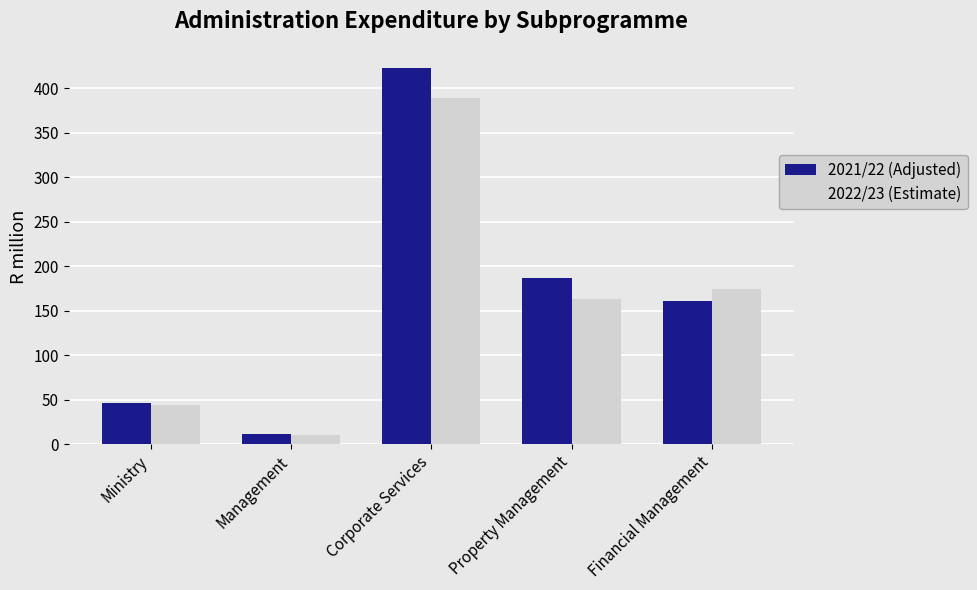

What is the total value across all series at Corporate Services?

812.6